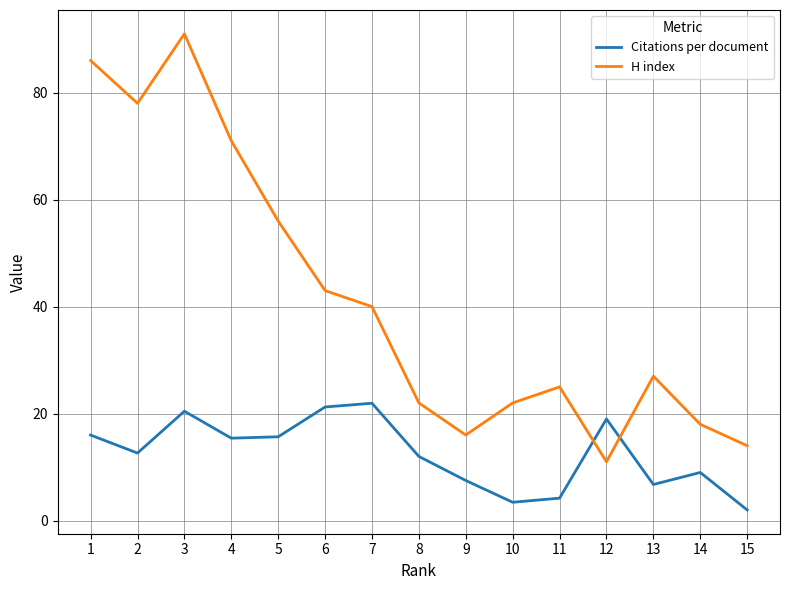

What is the total value across all series at 15?

16.0